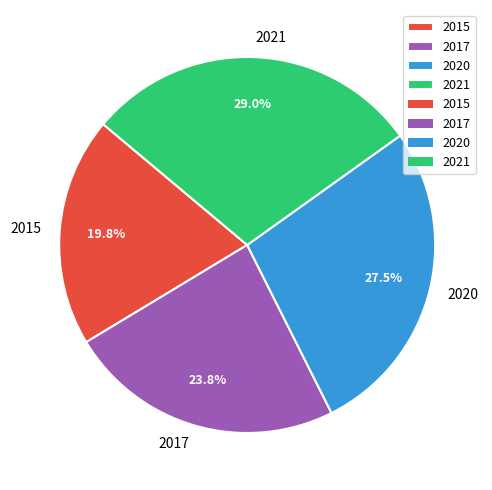

Approximately how many times larger is the value at 2021 compared to 2020?

1.1